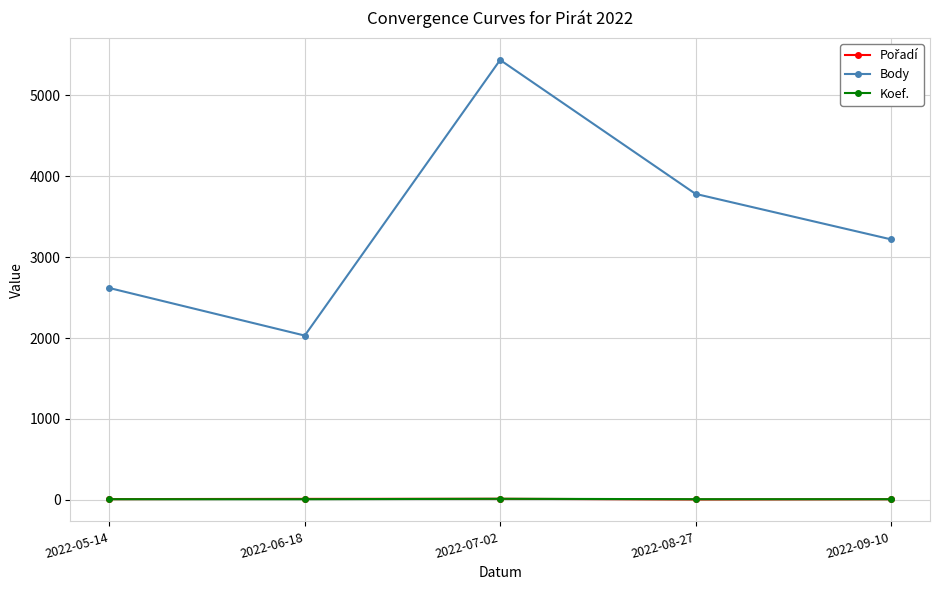

Does the chart display data point markers on the line(s)?

Yes